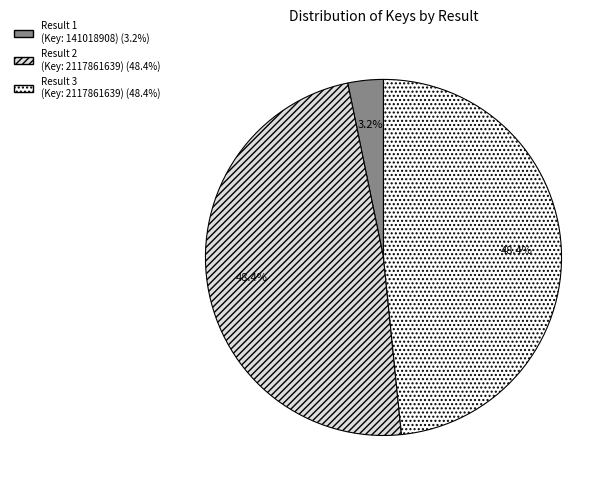

Is there a majority slice in this chart?

No